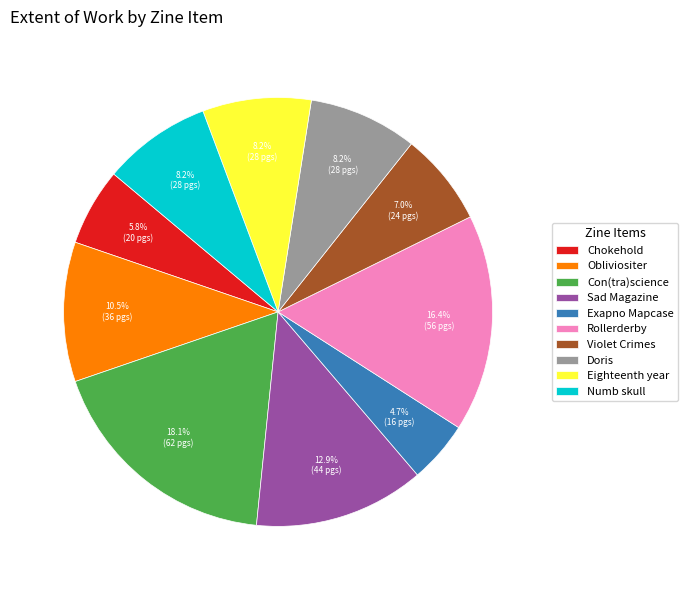

Approximately how many times larger is the value at Doris compared to Rollerderby?

0.5